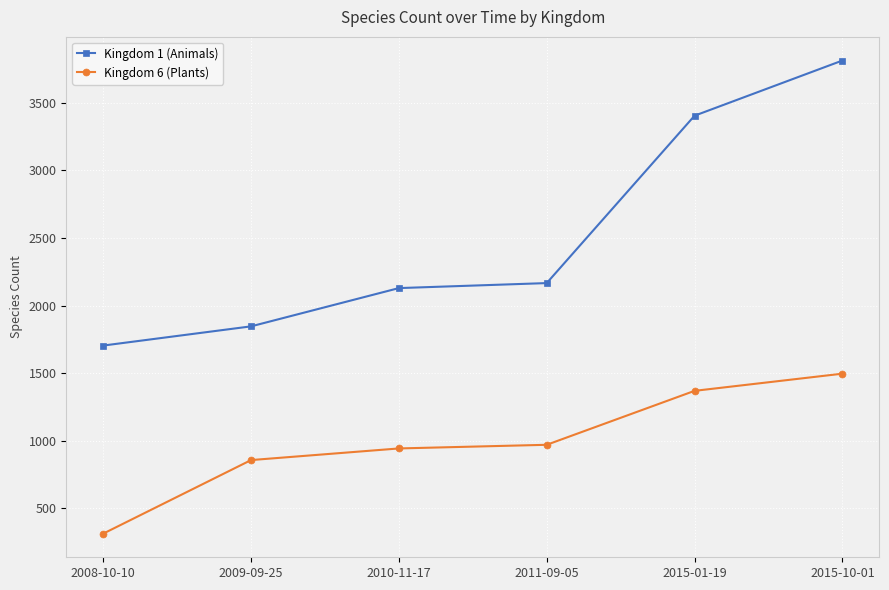

What is the difference between the highest and lowest values at 2009-09-25?

989